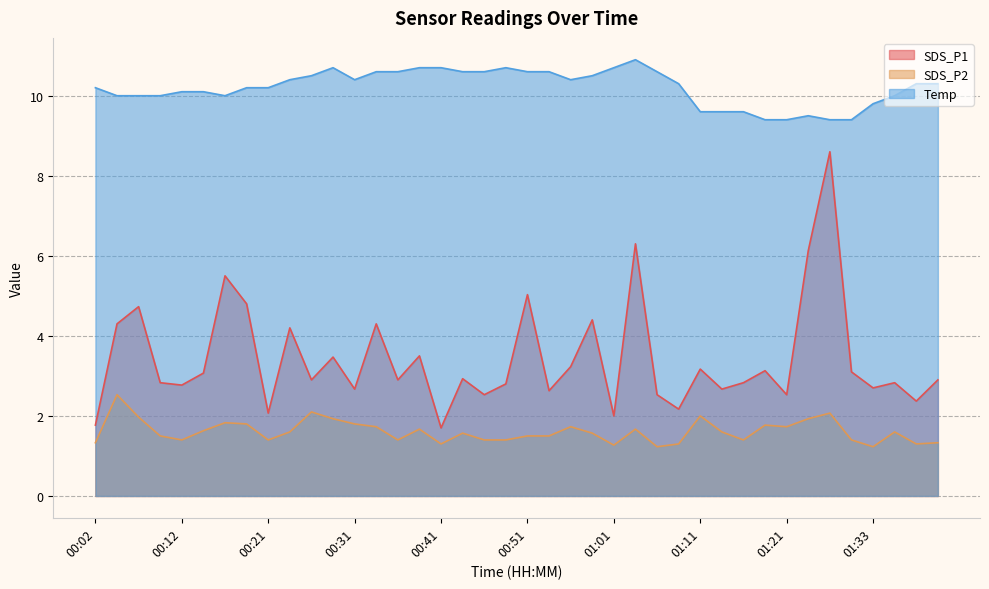

True or false: SDS_P1 and Temp cross at least once.

False